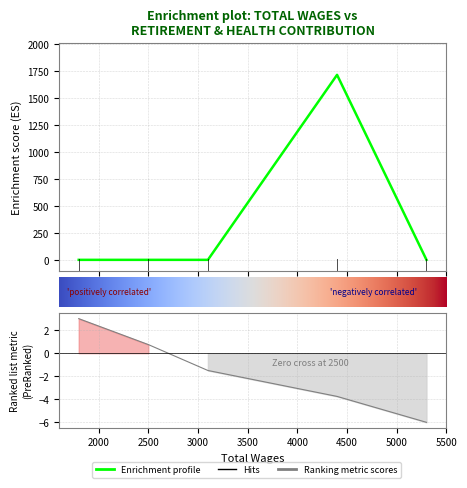

What is the label of the 3rd point from the left?

3100.0